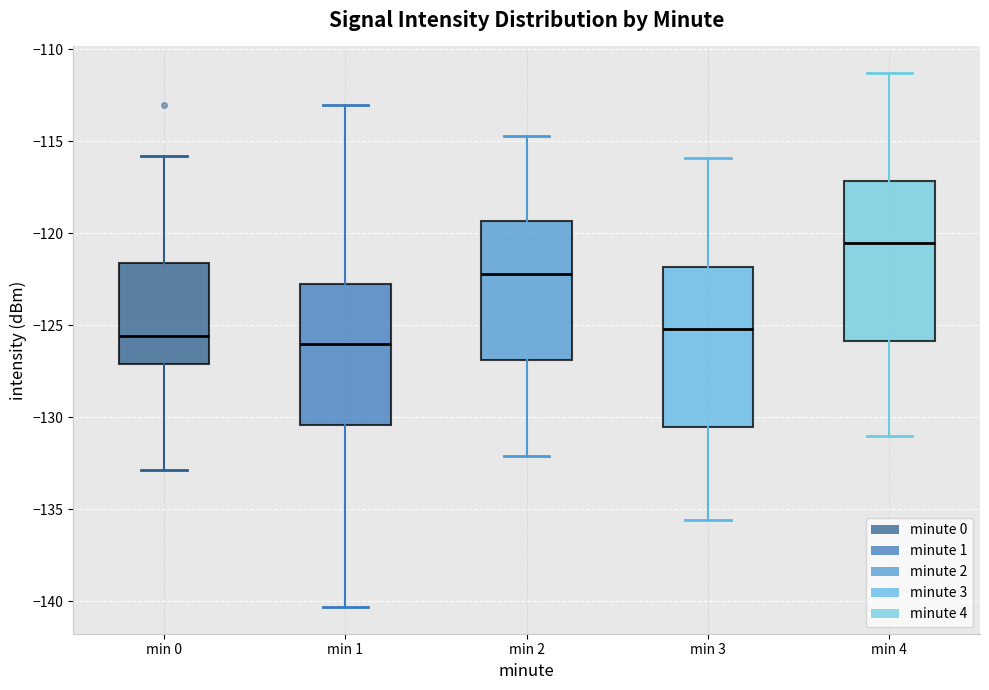

Reading left to right, transcribe this box plot: for each box, give where its median line is, the range the box spans, and where its two whiskers end, as read against the y-axis. The values are not printed on the chart, so give them approximately, as read against the axis.

min 0: median -125.5, box -127.0 to -121.5, whiskers -133.0 to -116.0
min 1: median -126.0, box -130.5 to -123.0, whiskers -140.5 to -113.0
min 2: median -122.0, box -127.0 to -119.5, whiskers -132.0 to -114.5
min 3: median -125.0, box -130.5 to -122.0, whiskers -135.5 to -116.0
min 4: median -120.5, box -126.0 to -117.0, whiskers -131.0 to -111.5